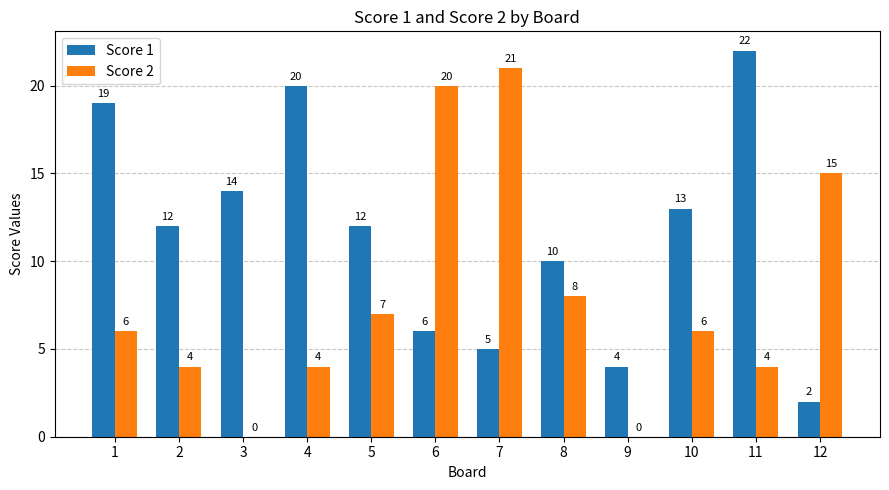

Is the value of Score 1 at 6 greater than the value of Score 2 at 7?

No